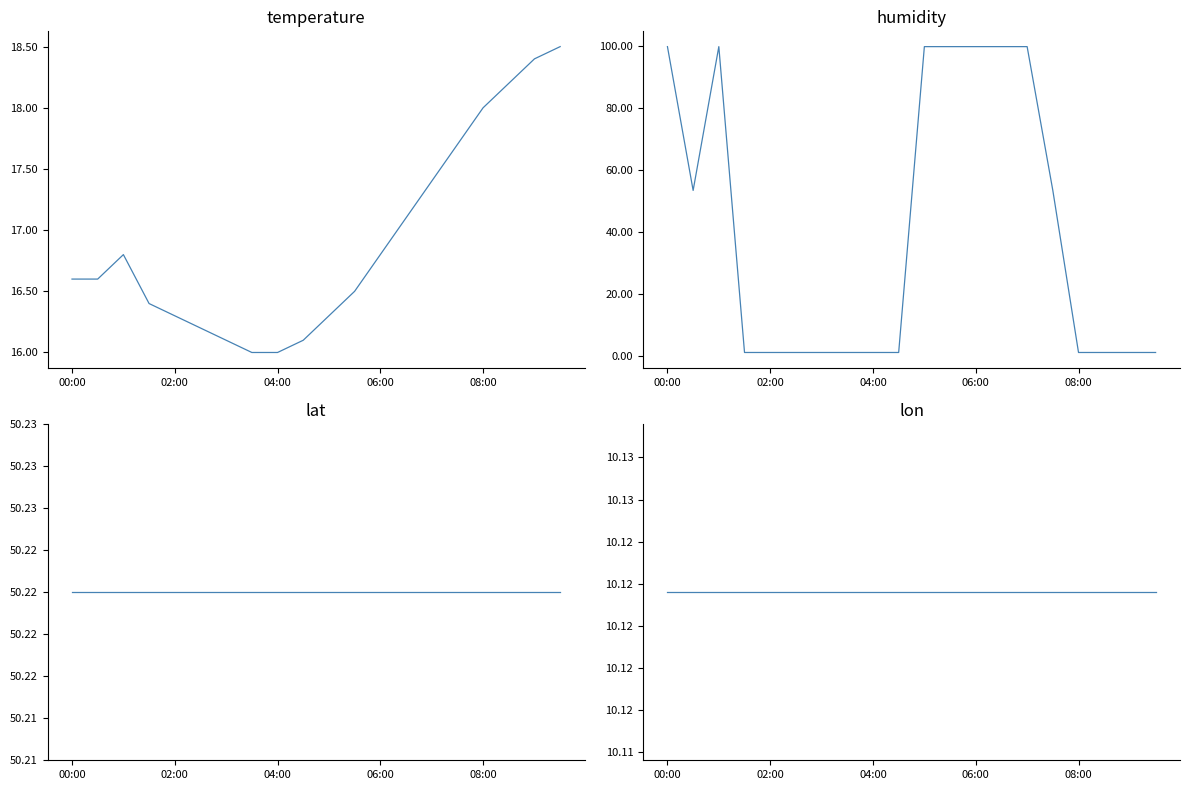

What is the smallest value displayed?

1.0